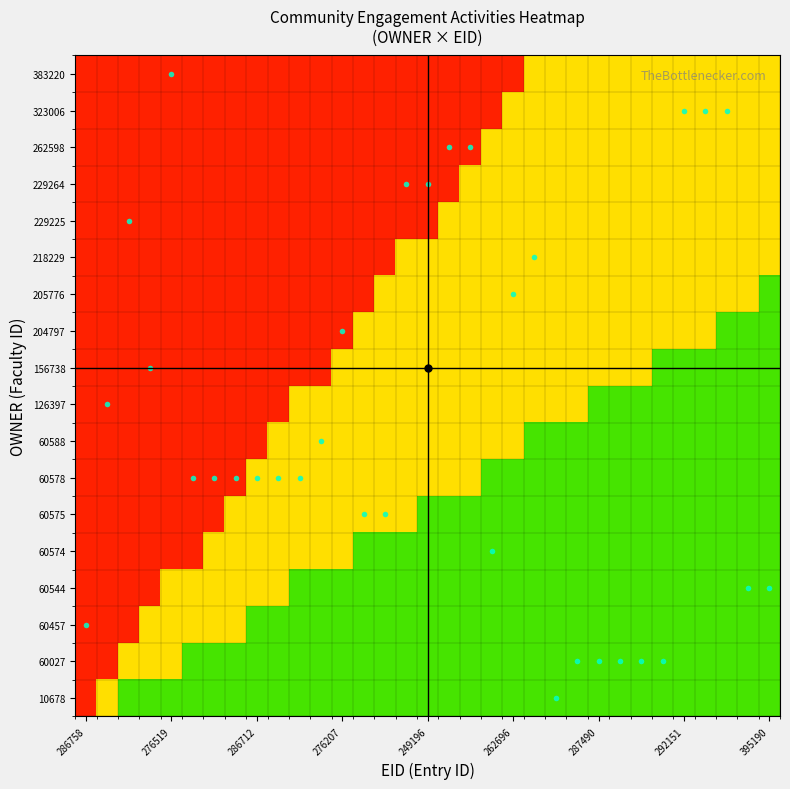

What is the minimum value shown in the chart?

0.1